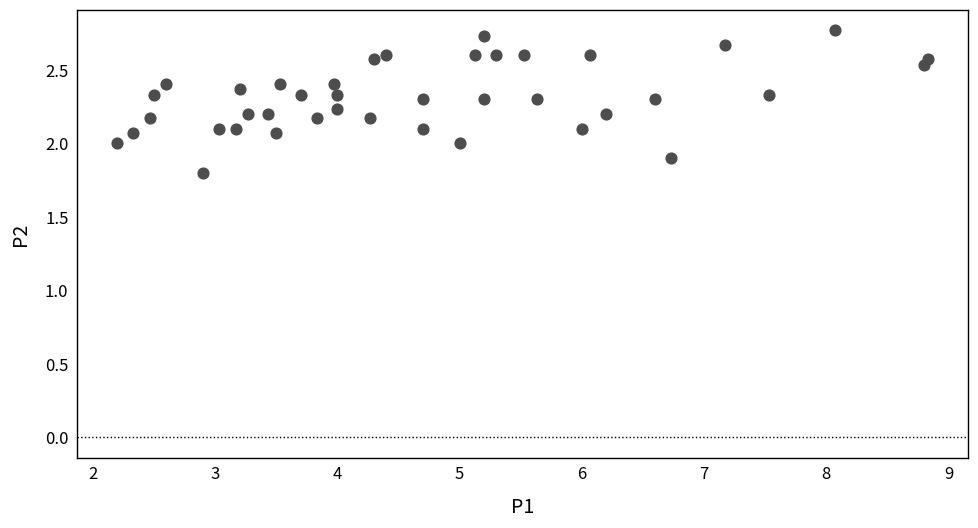

What is the range of Y values (max minus min)?

1.0